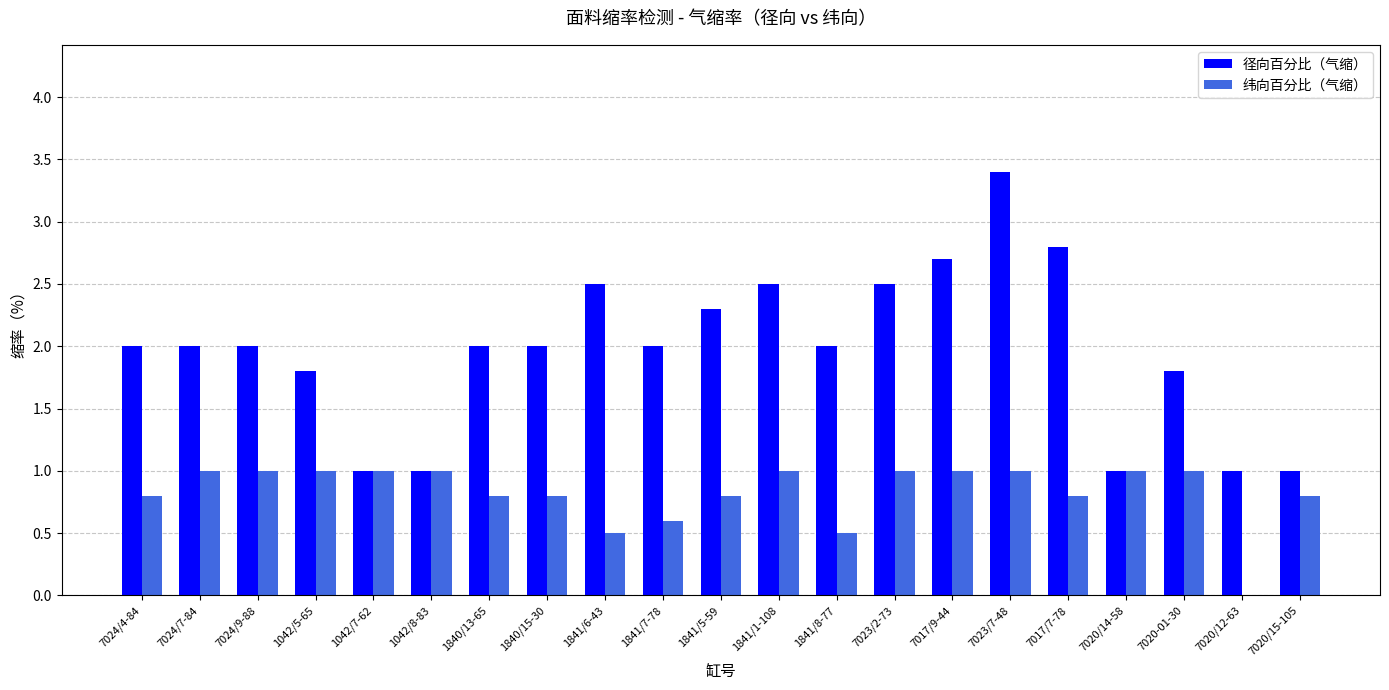

Read the 纬向百分比（气缩） value at 7024/4-84.

0.8